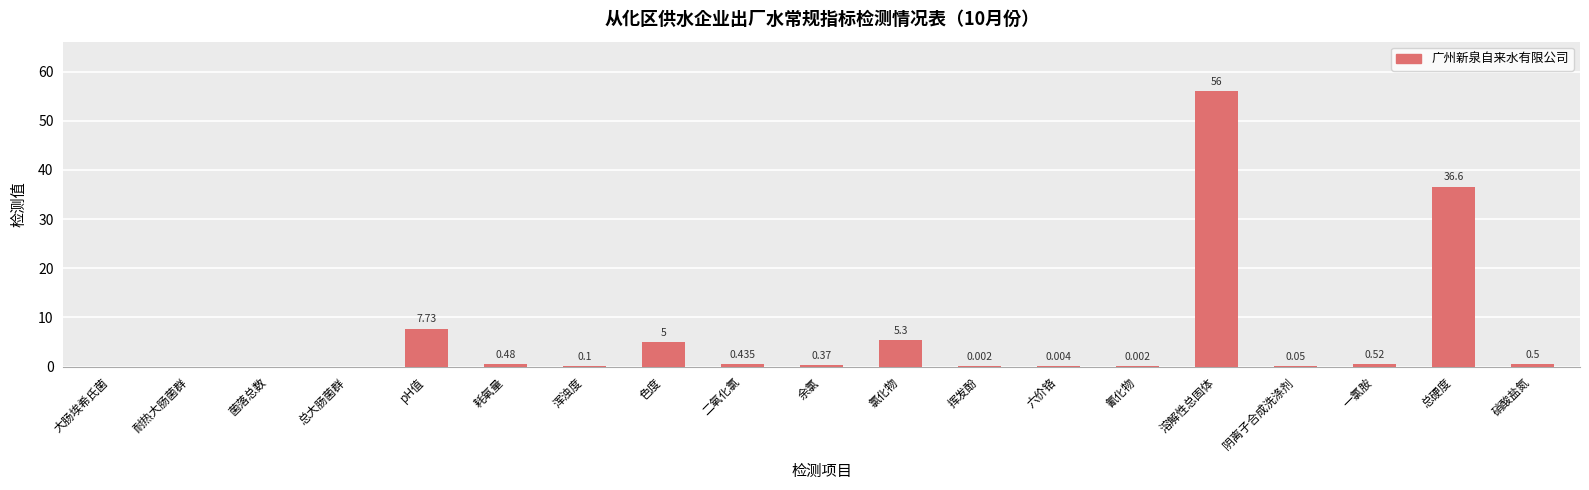

At which category does the chart reach its peak across all series?

溶解性总固体